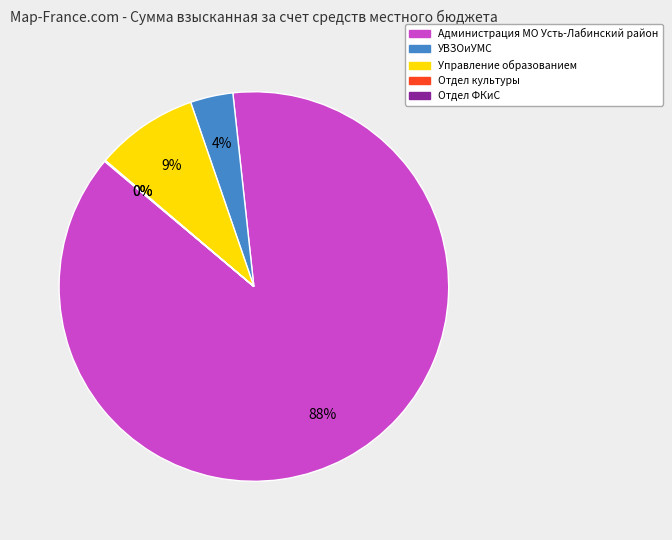

Between УВЗОиУМС and Управление образованием, which is larger?

Управление образованием